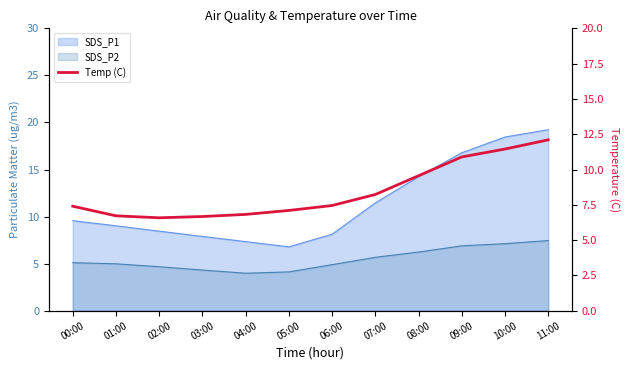

The chart shows a value of 12.0 at 06:00. True or false?

False